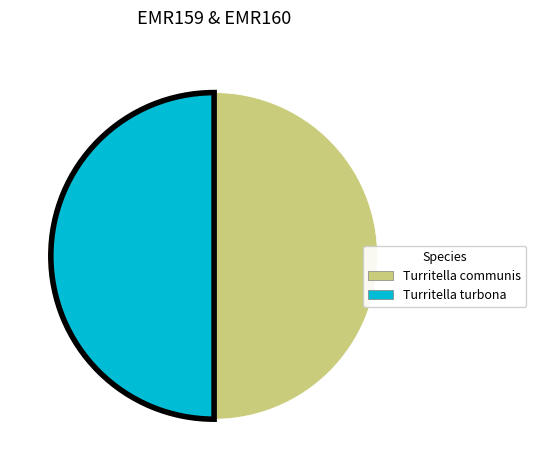

What is the ratio of the value at Turritella communis to the value at Turritella turbona?

1.0